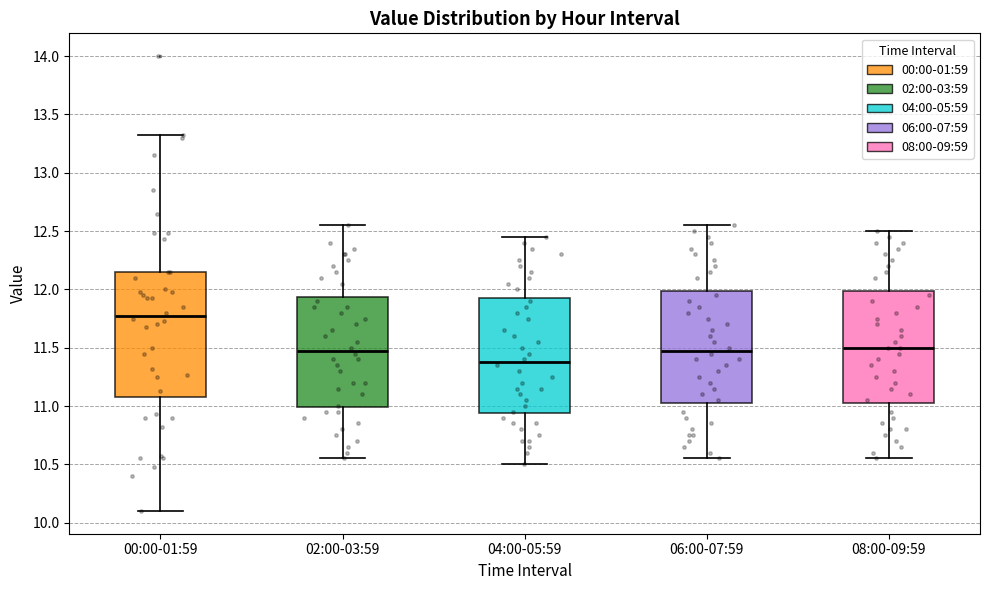

Reading left to right, read every box against the y-axis: the position of its median line, the range the box covers, and the ends of its whiskers. The values are not printed on the chart, so give them approximately, as read against the axis.

00:00-01:59: median 11.80, box 11.10 to 12.15, whiskers 10.10 to 13.30
02:00-03:59: median 11.50, box 11.00 to 11.95, whiskers 10.55 to 12.55
04:00-05:59: median 11.40, box 10.95 to 11.95, whiskers 10.50 to 12.45
06:00-07:59: median 11.50, box 11.05 to 12.00, whiskers 10.55 to 12.55
08:00-09:59: median 11.50, box 11.05 to 12.00, whiskers 10.55 to 12.50